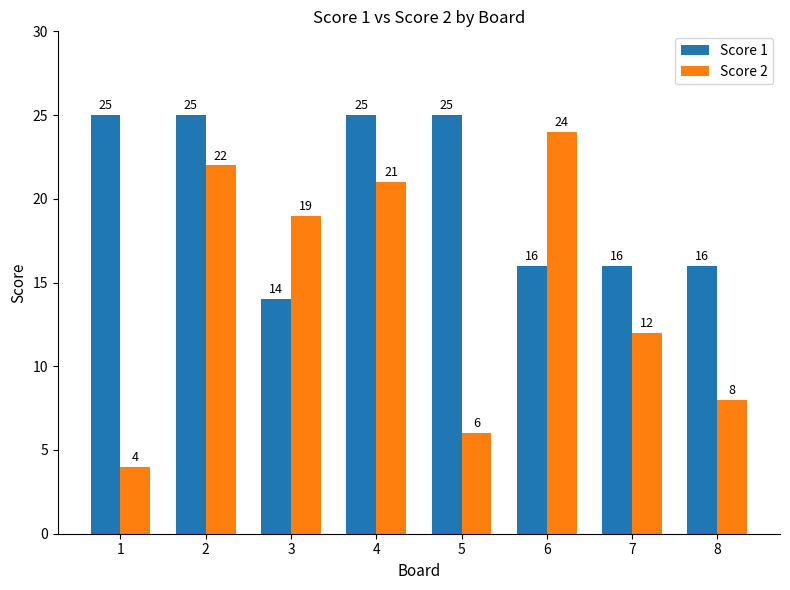

True or false: Score 2 has a value of 6 at 5.

True